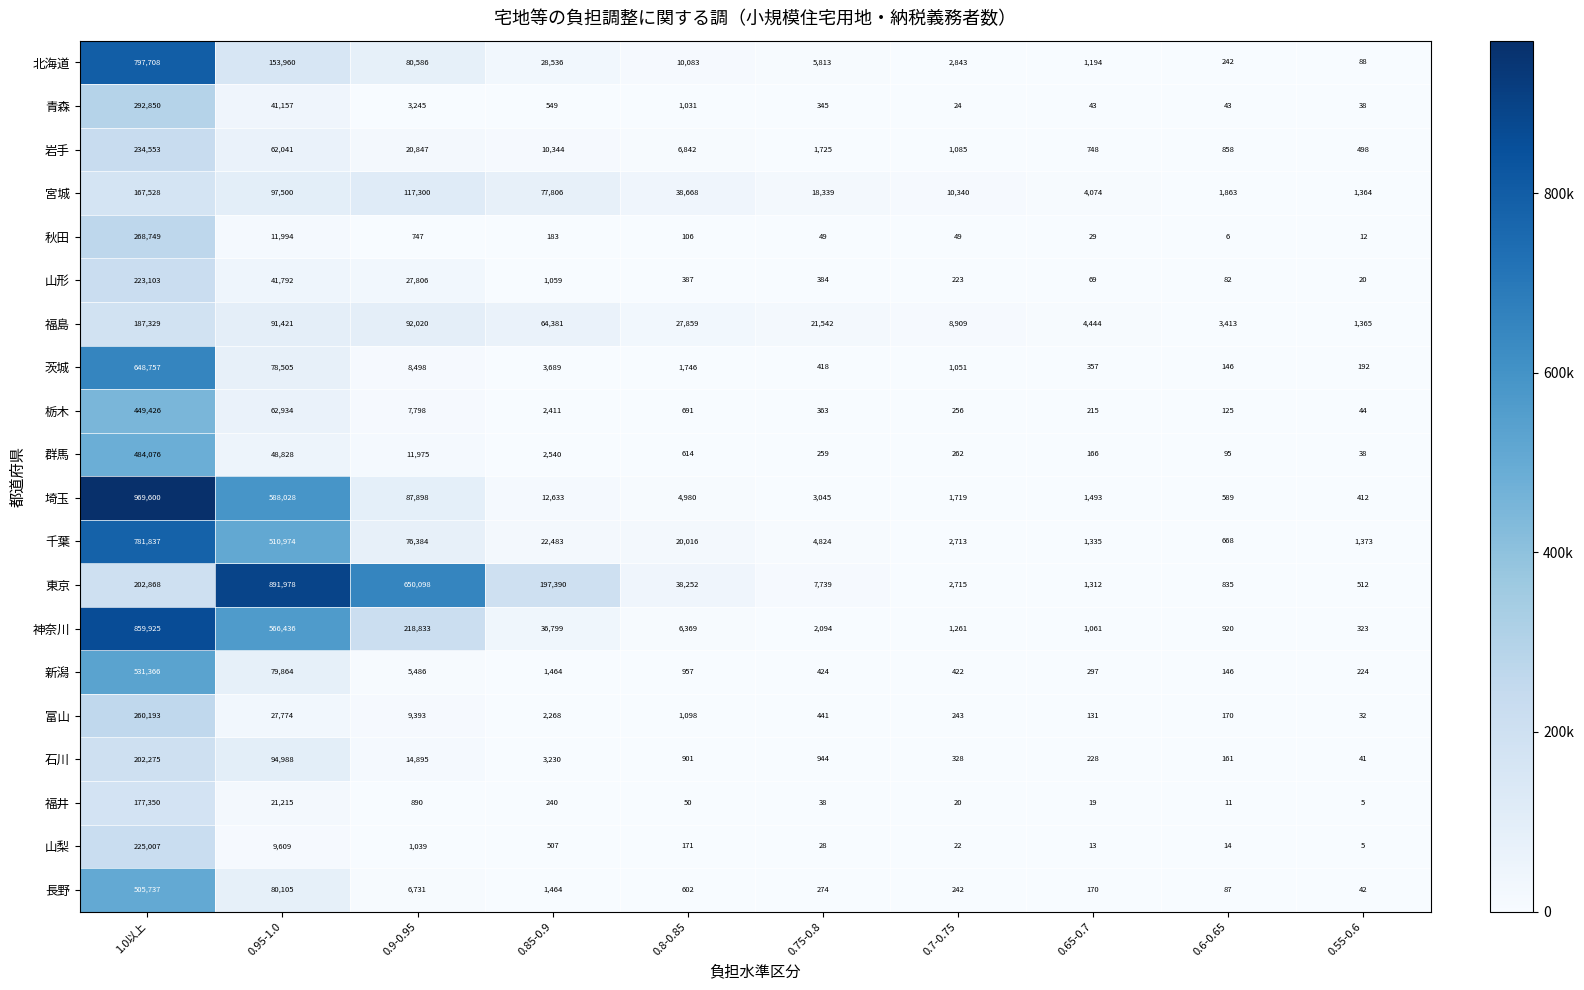

Is it true that 青森 equals 1031 at 0.8-0.85?

True